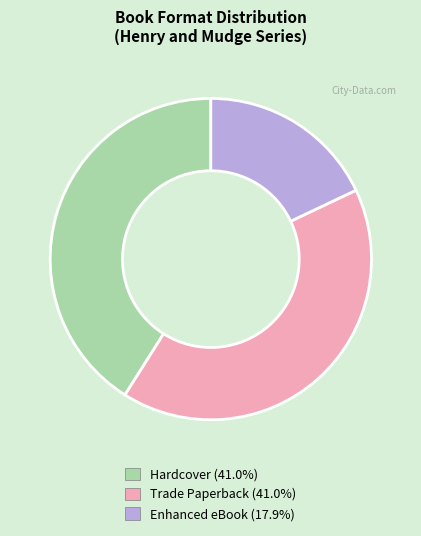

Is the sum of Trade Paperback and Enhanced eBook greater than half?

Yes